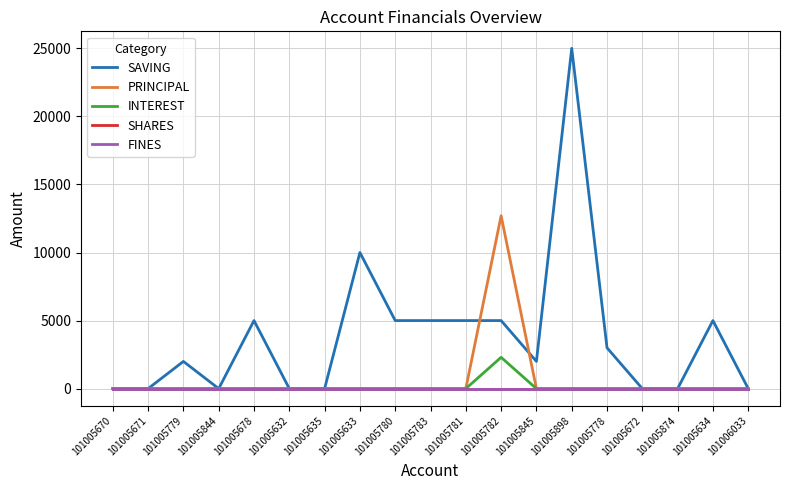

At how many categories does at least one series exceed 16938?

1